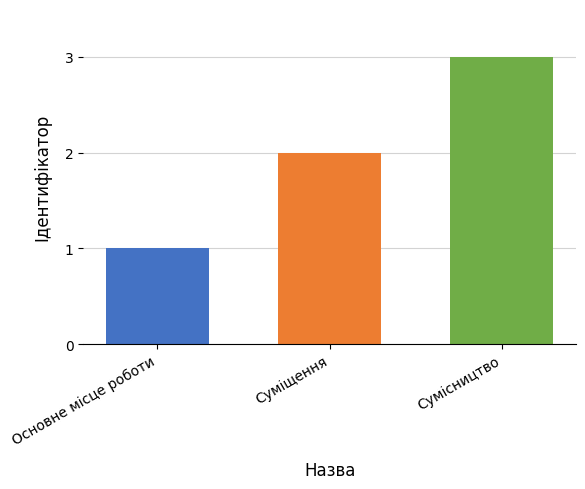

Between Суміщення and Основне місце роботи, which is larger?

Суміщення